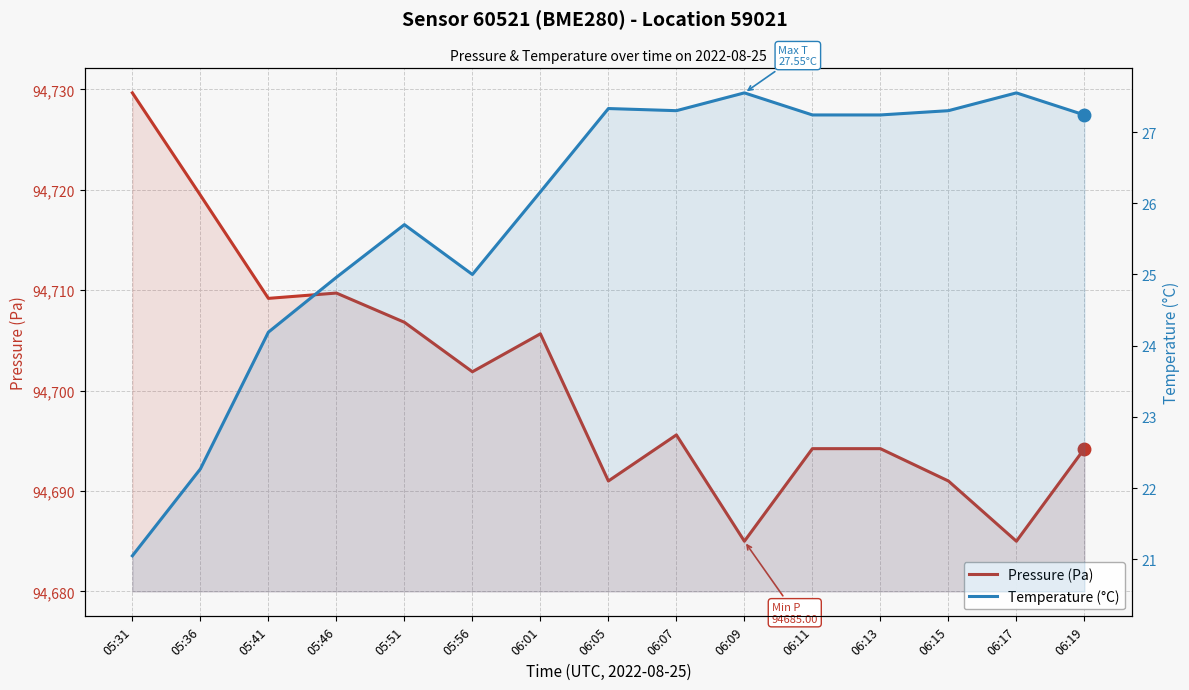

In Pressure (Pa), how many points are higher than both neighbors (excluding endpoints)?

3